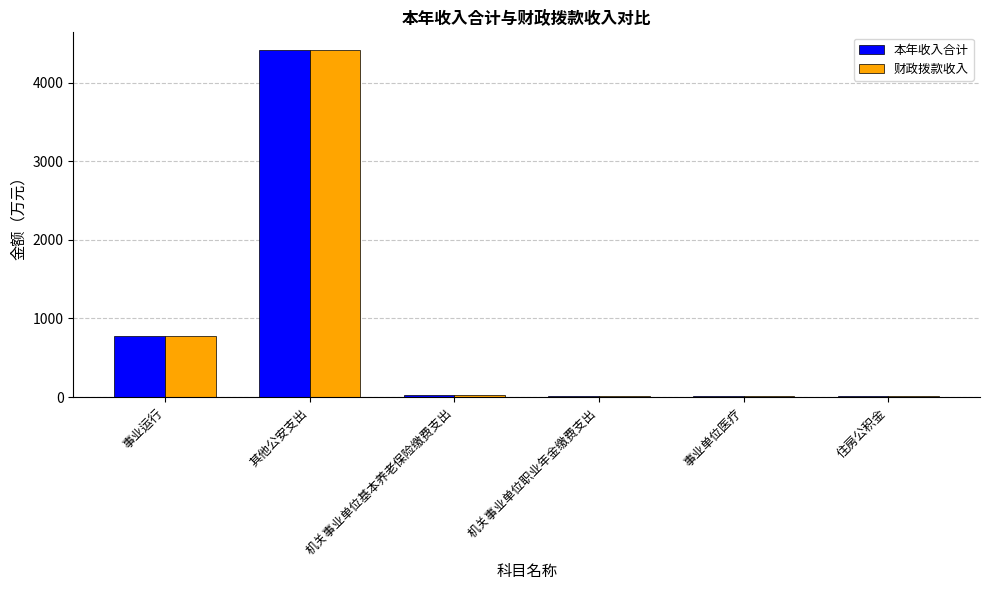

What is the greatest value displayed?

4418.2